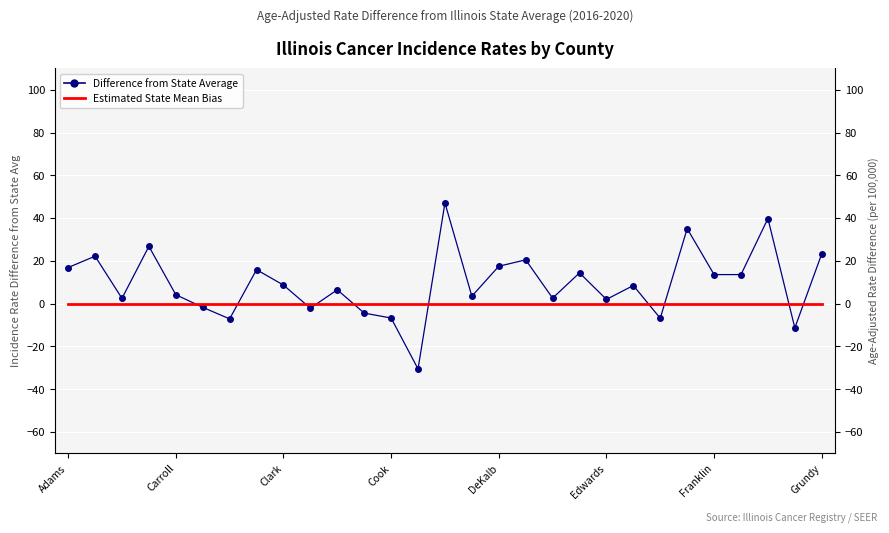

Rank the categories by Estimated State Mean Bias value from highest to lowest.

Adams, Carroll, Clark, Cook, DeKalb, Edwards, Franklin, Grundy, 8, 9, 10, 11, 12, 13, 14, 15, 16, 17, 18, 19, 20, 21, 22, 23, 24, 25, 26, 27, 28